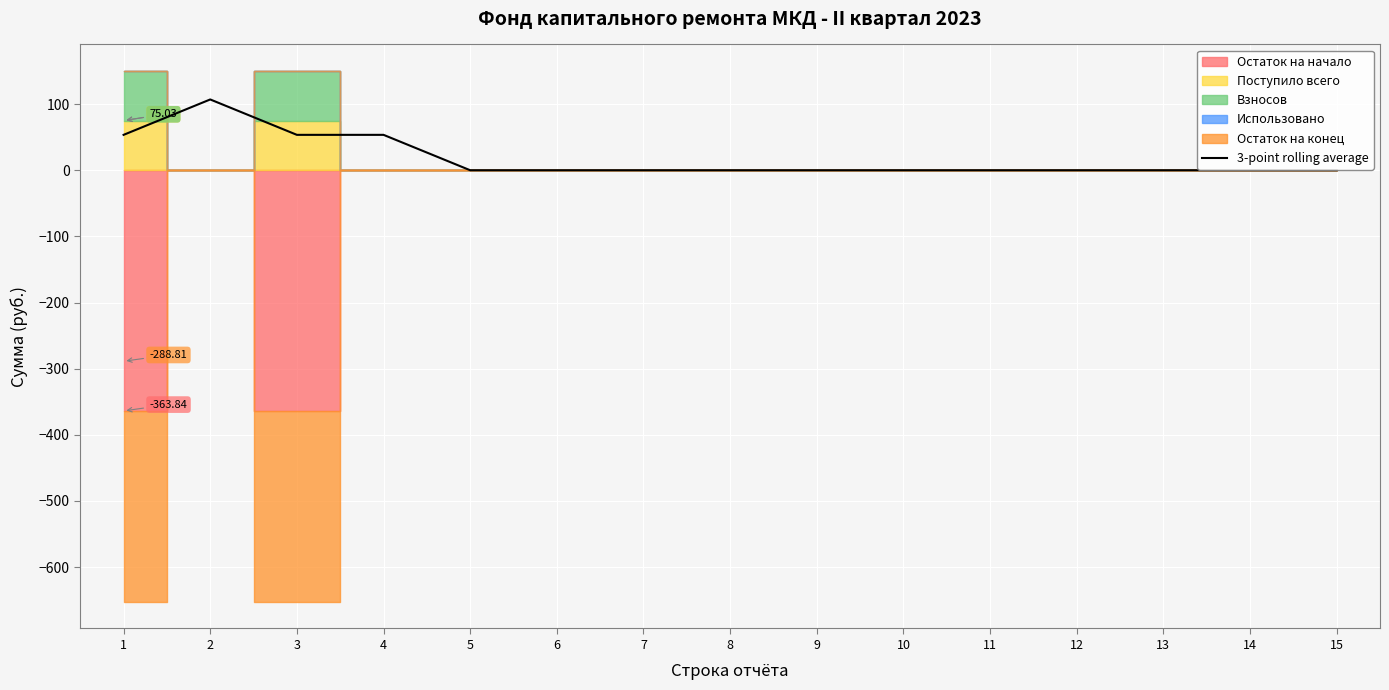

Reading left to right, extract all data points from this chart.

1=53.5	2=107.0	3=53.5	4=53.5	5=0.0	6=0.0	7=0.0	8=0.0	9=0.0	10=0.0	11=0.0	12=0.0	13=0.0	14=0.0	15=0.0